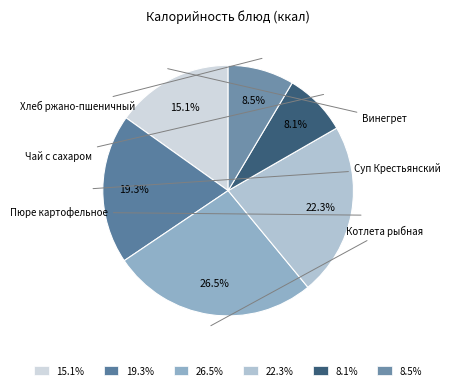

Combined, do 19.3% and 8.1% account for over 50%?

No